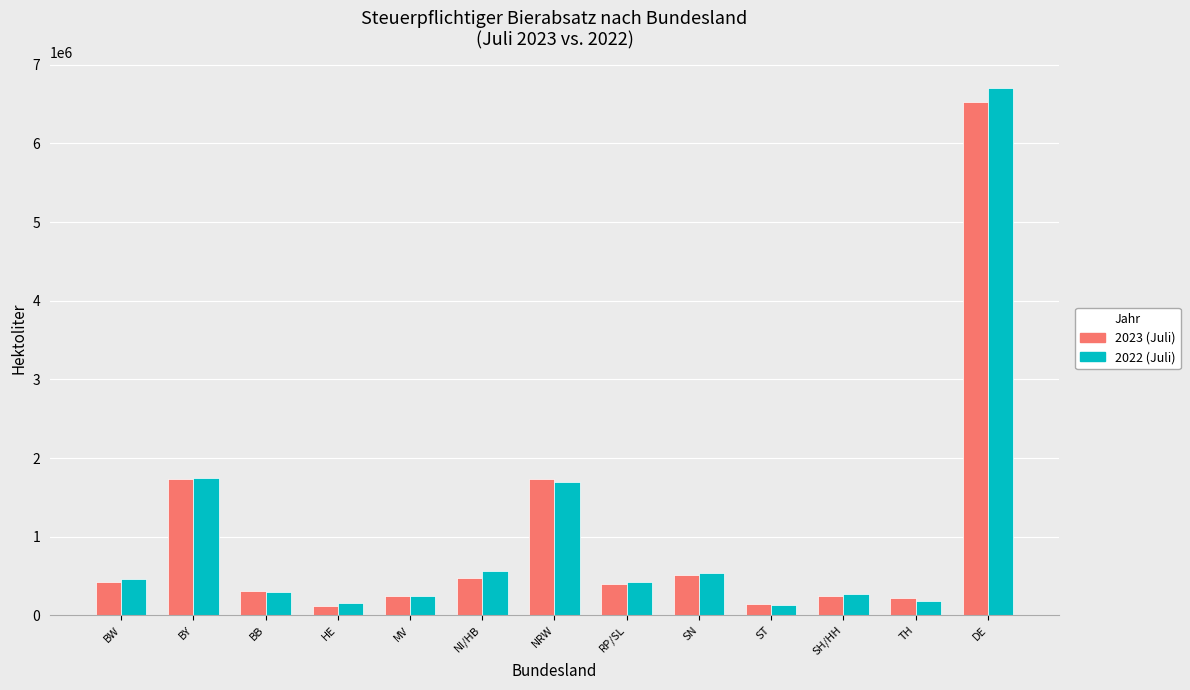

What is the value of the 2022 (Juli) bar at the 6th from the left?

561629.9